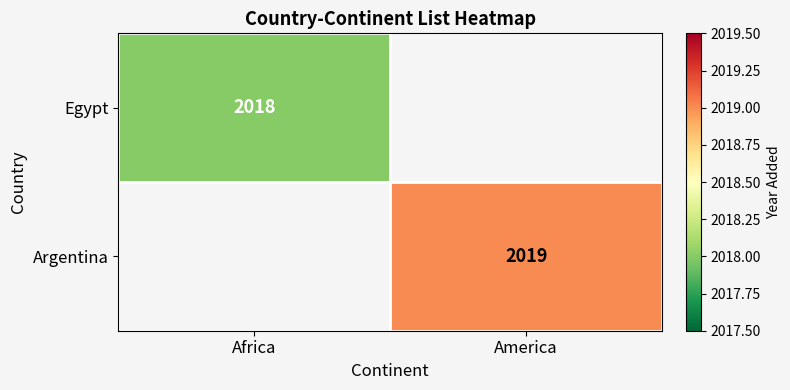

True or false: Egypt has a value of 897 at Africa.

False